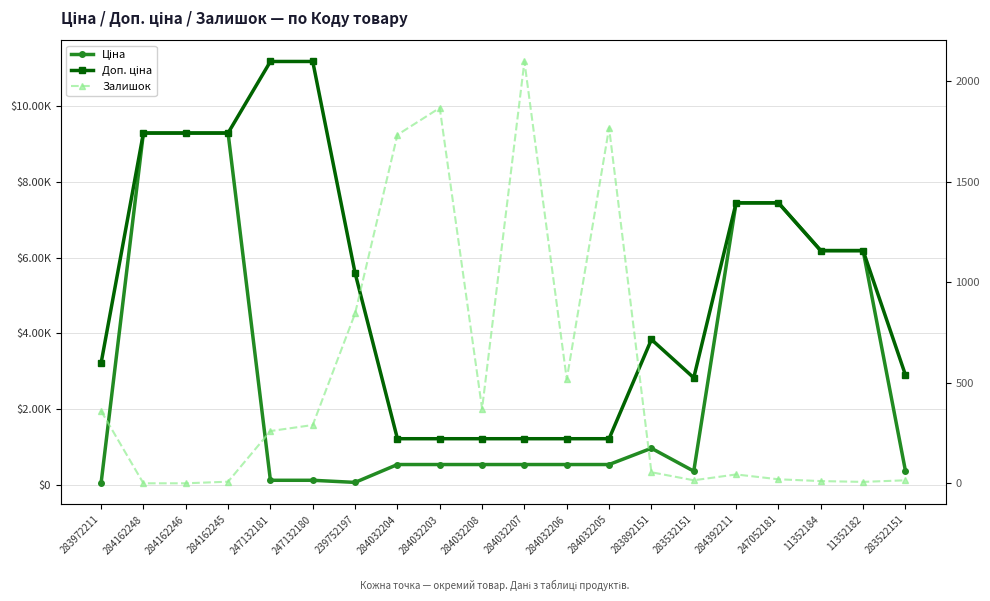

What is the total value across all series at 11352182?

12372.1